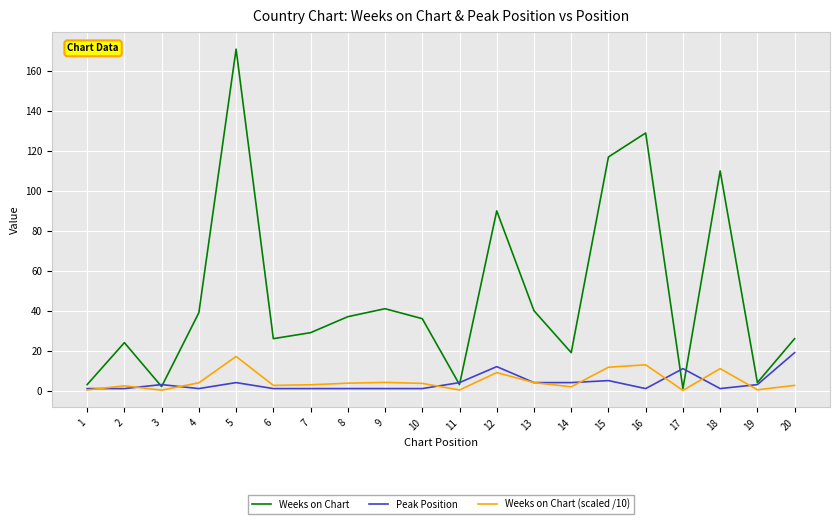

In Weeks on Chart, how many points are higher than both neighbors (excluding endpoints)?

6